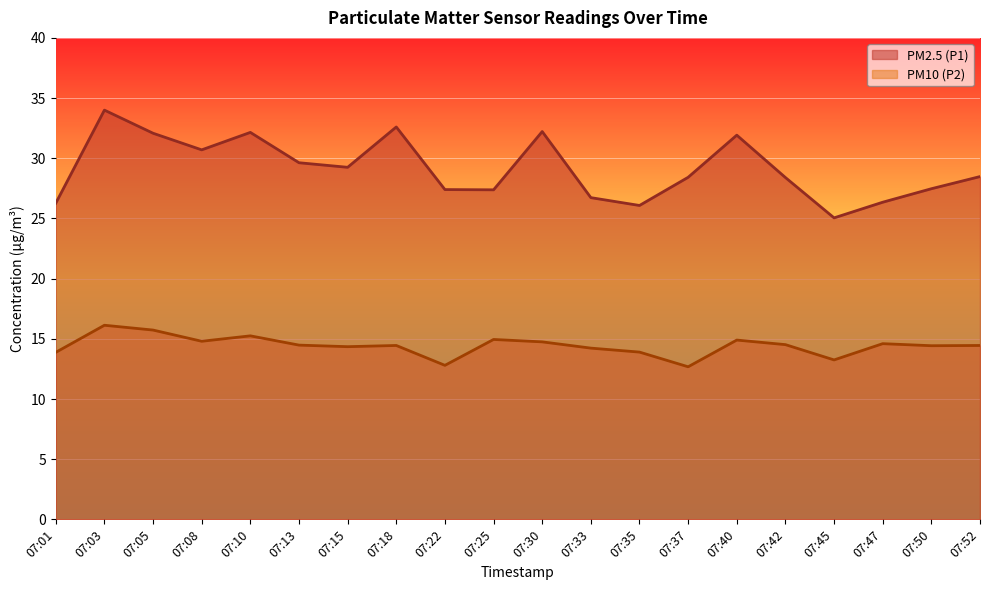

Which series changed the most between 07:47 and 07:50?

PM2.5 (P1)